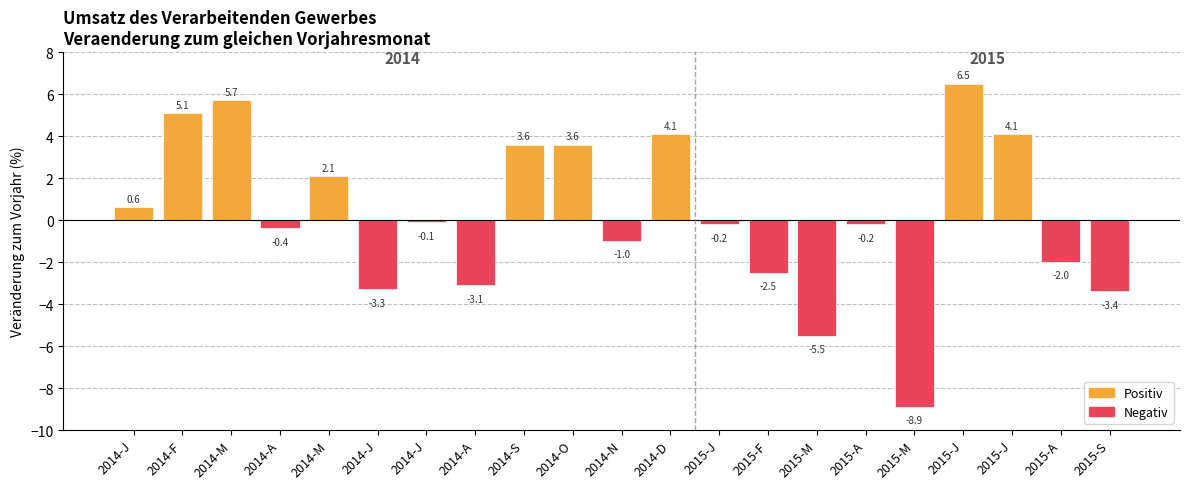

What is the difference between the maximum and minimum values?

15.4